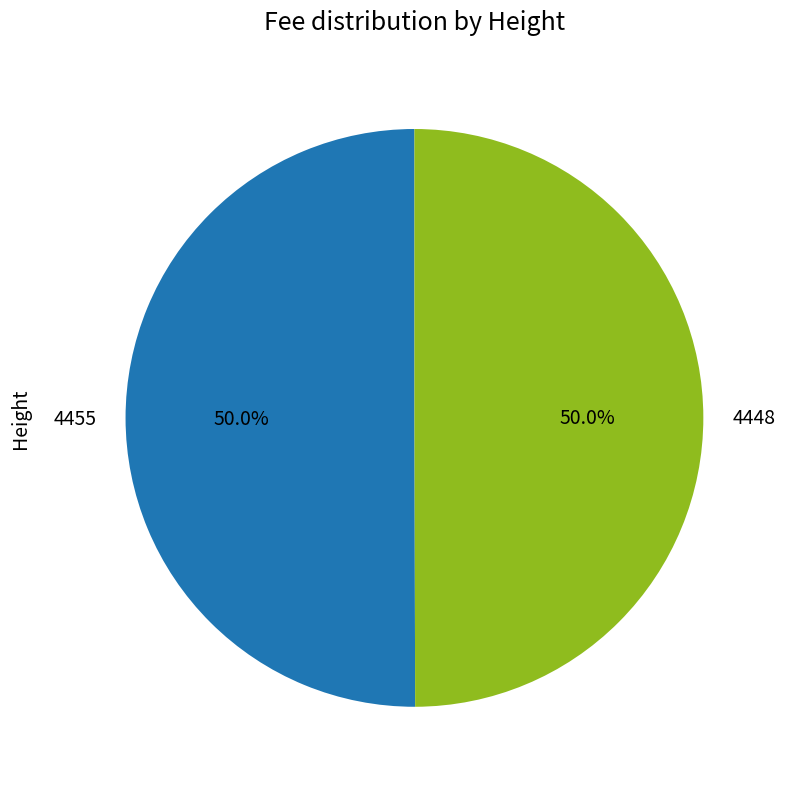

What percentage is the 4455 slice, to the nearest percent?

50%